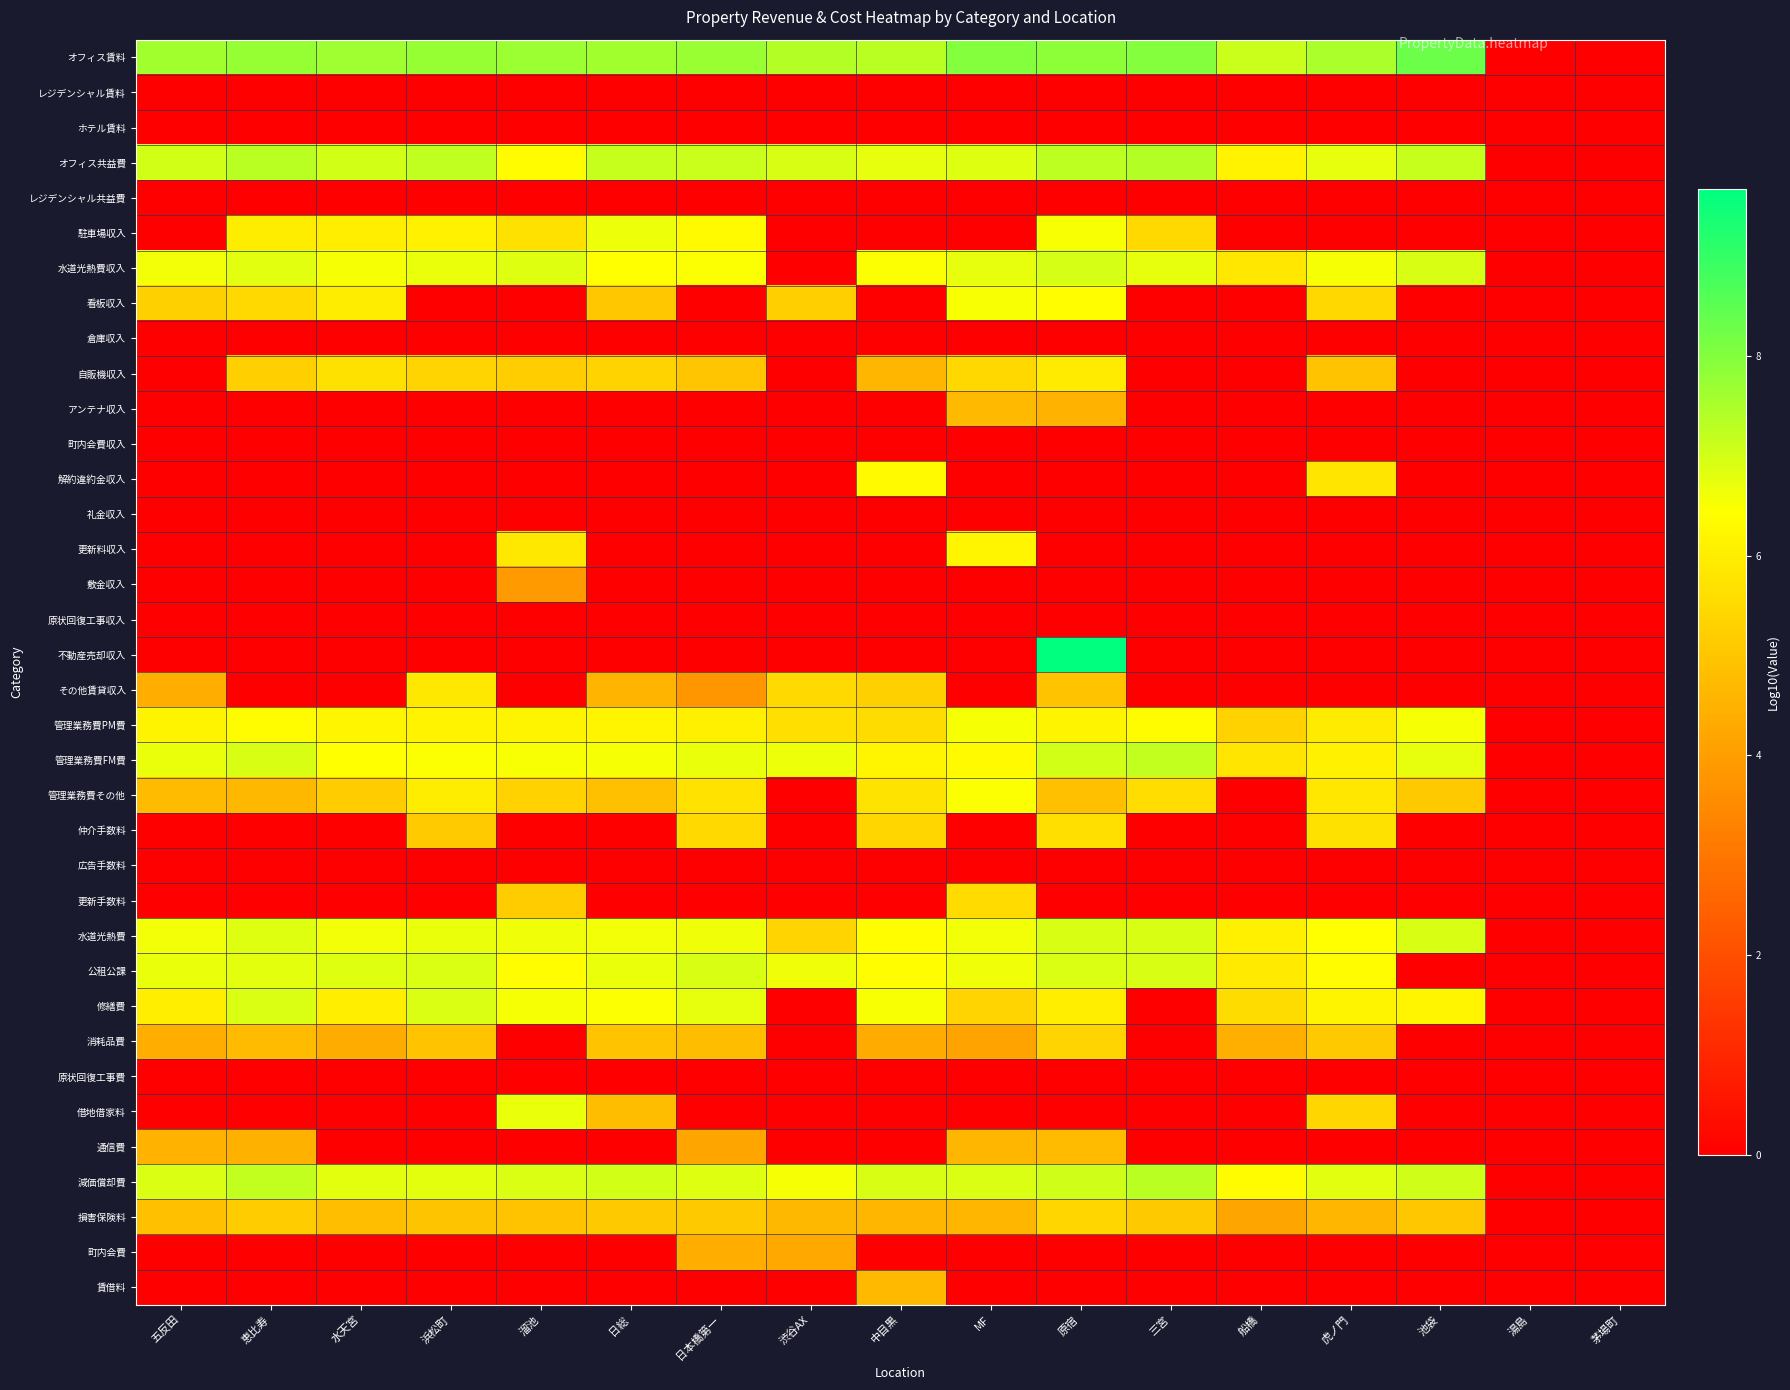

Reading right to left, transcribe all the data shown in this chart.

オフィス賃料: 茅場町=0.0	湯島=0.0	池袋=8.3	虎ノ門=7.5	船橋=7.1	三宮=8.0	原宿=7.9	MF=8.0	中目黒=7.3	渋谷AX=7.4	日本橋第一=7.7	日総=7.6	溜池=7.7	浜松町=7.7	水天宮=7.6	恵比寿=7.8	五反田=7.6
レジデンシャル賃料: 茅場町=0.0	湯島=0.0	池袋=0.0	虎ノ門=0.0	船橋=0.0	三宮=0.0	原宿=0.0	MF=0.0	中目黒=0.0	渋谷AX=0.0	日本橋第一=0.0	日総=0.0	溜池=0.0	浜松町=0.0	水天宮=0.0	恵比寿=0.0	五反田=0.0
ホテル賃料: 茅場町=0.0	湯島=0.0	池袋=0.0	虎ノ門=0.0	船橋=0.0	三宮=0.0	原宿=0.0	MF=0.0	中目黒=0.0	渋谷AX=0.0	日本橋第一=0.0	日総=0.0	溜池=0.0	浜松町=0.0	水天宮=0.0	恵比寿=0.0	五反田=0.0
オフィス共益費: 茅場町=0.0	湯島=0.0	池袋=7.1	虎ノ門=6.7	船橋=6.1	三宮=7.4	原宿=7.3	MF=6.9	中目黒=6.7	渋谷AX=6.9	日本橋第一=7.1	日総=7.2	溜池=6.4	浜松町=7.2	水天宮=7.0	恵比寿=7.3	五反田=7.0
レジデンシャル共益費: 茅場町=0.0	湯島=0.0	池袋=0.0	虎ノ門=0.0	船橋=0.0	三宮=0.0	原宿=0.0	MF=0.0	中目黒=0.0	渋谷AX=0.0	日本橋第一=0.0	日総=0.0	溜池=0.0	浜松町=0.0	水天宮=0.0	恵比寿=0.0	五反田=0.0
駐車場収入: 茅場町=0.0	湯島=0.0	池袋=0.0	虎ノ門=0.0	船橋=0.0	三宮=5.5	原宿=6.5	MF=0.0	中目黒=0.0	渋谷AX=0.0	日本橋第一=6.3	日総=6.7	溜池=5.7	浜松町=6.1	水天宮=6.0	恵比寿=6.0	五反田=0.0
水道光熱費収入: 茅場町=0.0	湯島=0.0	池袋=6.9	虎ノ門=6.5	船橋=5.8	三宮=6.7	原宿=7.0	MF=6.7	中目黒=6.5	渋谷AX=0.0	日本橋第一=6.5	日総=6.4	溜池=6.8	浜松町=6.7	水天宮=6.6	恵比寿=6.8	五反田=6.6
看板収入: 茅場町=0.0	湯島=0.0	池袋=0.0	虎ノ門=5.5	船橋=0.0	三宮=0.0	原宿=6.4	MF=6.5	中目黒=0.0	渋谷AX=5.2	日本橋第一=0.0	日総=5.0	溜池=0.0	浜松町=0.0	水天宮=6.0	恵比寿=5.5	五反田=5.3
倉庫収入: 茅場町=0.0	湯島=0.0	池袋=0.0	虎ノ門=0.0	船橋=0.0	三宮=0.0	原宿=0.0	MF=0.0	中目黒=0.0	渋谷AX=0.0	日本橋第一=0.0	日総=0.0	溜池=0.0	浜松町=0.0	水天宮=0.0	恵比寿=0.0	五反田=0.0
自販機収入: 茅場町=0.0	湯島=0.0	池袋=0.0	虎ノ門=4.9	船橋=0.0	三宮=0.0	原宿=5.9	MF=5.5	中目黒=4.6	渋谷AX=0.0	日本橋第一=5.0	日総=5.4	溜池=5.2	浜松町=5.4	水天宮=5.7	恵比寿=5.2	五反田=0.0
アンテナ収入: 茅場町=0.0	湯島=0.0	池袋=0.0	虎ノ門=0.0	船橋=0.0	三宮=0.0	原宿=4.6	MF=4.7	中目黒=0.0	渋谷AX=0.0	日本橋第一=0.0	日総=0.0	溜池=0.0	浜松町=0.0	水天宮=0.0	恵比寿=0.0	五反田=0.0
町内会費収入: 茅場町=0.0	湯島=0.0	池袋=0.0	虎ノ門=0.0	船橋=0.0	三宮=0.0	原宿=0.0	MF=0.0	中目黒=0.0	渋谷AX=0.0	日本橋第一=0.0	日総=0.0	溜池=0.0	浜松町=0.0	水天宮=0.0	恵比寿=0.0	五反田=0.0
解約違約金収入: 茅場町=0.0	湯島=0.0	池袋=0.0	虎ノ門=5.8	船橋=0.0	三宮=0.0	原宿=0.0	MF=0.0	中目黒=6.3	渋谷AX=0.0	日本橋第一=0.0	日総=0.0	溜池=0.0	浜松町=0.0	水天宮=0.0	恵比寿=0.0	五反田=0.0
礼金収入: 茅場町=0.0	湯島=0.0	池袋=0.0	虎ノ門=0.0	船橋=0.0	三宮=0.0	原宿=0.0	MF=0.0	中目黒=0.0	渋谷AX=0.0	日本橋第一=0.0	日総=0.0	溜池=0.0	浜松町=0.0	水天宮=0.0	恵比寿=0.0	五反田=0.0
更新料収入: 茅場町=0.0	湯島=0.0	池袋=0.0	虎ノ門=0.0	船橋=0.0	三宮=0.0	原宿=0.0	MF=6.2	中目黒=0.0	渋谷AX=0.0	日本橋第一=0.0	日総=0.0	溜池=5.9	浜松町=0.0	水天宮=0.0	恵比寿=0.0	五反田=0.0
敷金収入: 茅場町=0.0	湯島=0.0	池袋=0.0	虎ノ門=0.0	船橋=0.0	三宮=0.0	原宿=0.0	MF=0.0	中目黒=0.0	渋谷AX=0.0	日本橋第一=0.0	日総=0.0	溜池=3.9	浜松町=0.0	水天宮=0.0	恵比寿=0.0	五反田=0.0
原状回復工事収入: 茅場町=0.0	湯島=0.0	池袋=0.0	虎ノ門=0.0	船橋=0.0	三宮=0.0	原宿=0.0	MF=0.0	中目黒=0.0	渋谷AX=0.0	日本橋第一=0.0	日総=0.0	溜池=0.0	浜松町=0.0	水天宮=0.0	恵比寿=0.0	五反田=0.0
不動産売却収入: 茅場町=0.0	湯島=0.0	池袋=0.0	虎ノ門=0.0	船橋=0.0	三宮=0.0	原宿=9.7	MF=0.0	中目黒=0.0	渋谷AX=0.0	日本橋第一=0.0	日総=0.0	溜池=0.0	浜松町=0.0	水天宮=0.0	恵比寿=0.0	五反田=0.0
その他賃貸収入: 茅場町=0.0	湯島=0.0	池袋=0.0	虎ノ門=0.0	船橋=0.0	三宮=0.0	原宿=4.9	MF=0.0	中目黒=5.3	渋谷AX=5.5	日本橋第一=3.8	日総=4.6	溜池=0.0	浜松町=5.9	水天宮=0.0	恵比寿=0.0	五反田=4.4
管理業務費PM費: 茅場町=0.0	湯島=0.0	池袋=6.6	虎ノ門=5.9	船橋=5.3	三宮=6.4	原宿=6.2	MF=6.5	中目黒=5.6	渋谷AX=5.7	日本橋第一=6.1	日総=6.2	溜池=6.2	浜松町=6.1	水天宮=6.2	恵比寿=6.4	五反田=6.2
管理業務費FM費: 茅場町=0.0	湯島=0.0	池袋=6.7	虎ノ門=6.1	船橋=5.8	三宮=7.2	原宿=7.0	MF=6.3	中目黒=6.2	渋谷AX=6.7	日本橋第一=6.7	日総=6.6	溜池=6.5	浜松町=6.5	水天宮=6.4	恵比寿=6.9	五反田=6.7
管理業務費その他: 茅場町=0.0	湯島=0.0	池袋=5.1	虎ノ門=5.8	船橋=0.0	三宮=5.6	原宿=4.8	MF=6.5	中目黒=5.8	渋谷AX=0.0	日本橋第一=5.7	日総=4.9	溜池=5.3	浜松町=6.0	水天宮=5.1	恵比寿=4.7	五反田=4.7
仲介手数料: 茅場町=0.0	湯島=0.0	池袋=0.0	虎ノ門=5.7	船橋=0.0	三宮=0.0	原宿=5.6	MF=0.0	中目黒=5.4	渋谷AX=0.0	日本橋第一=5.5	日総=0.0	溜池=0.0	浜松町=5.1	水天宮=0.0	恵比寿=0.0	五反田=0.0
広告手数料: 茅場町=0.0	湯島=0.0	池袋=0.0	虎ノ門=0.0	船橋=0.0	三宮=0.0	原宿=0.0	MF=0.0	中目黒=0.0	渋谷AX=0.0	日本橋第一=0.0	日総=0.0	溜池=0.0	浜松町=0.0	水天宮=0.0	恵比寿=0.0	五反田=0.0
更新手数料: 茅場町=0.0	湯島=0.0	池袋=0.0	虎ノ門=0.0	船橋=0.0	三宮=0.0	原宿=0.0	MF=5.5	中目黒=0.0	渋谷AX=0.0	日本橋第一=0.0	日総=0.0	溜池=5.2	浜松町=0.0	水天宮=0.0	恵比寿=0.0	五反田=0.0
水道光熱費: 茅場町=0.0	湯島=0.0	池袋=6.9	虎ノ門=6.4	船橋=6.1	三宮=6.9	原宿=6.9	MF=6.6	中目黒=6.4	渋谷AX=5.4	日本橋第一=6.6	日総=6.6	溜池=6.6	浜松町=6.7	水天宮=6.6	恵比寿=6.9	五反田=6.6
公租公課: 茅場町=0.0	湯島=0.0	池袋=0.0	虎ノ門=6.4	船橋=5.9	三宮=6.9	原宿=6.9	MF=6.6	中目黒=6.4	渋谷AX=6.6	日本橋第一=6.9	日総=6.7	溜池=6.4	浜松町=6.9	水天宮=6.8	恵比寿=6.8	五反田=6.7
修繕費: 茅場町=0.0	湯島=0.0	池袋=6.2	虎ノ門=6.2	船橋=5.6	三宮=0.0	原宿=6.0	MF=5.4	中目黒=6.5	渋谷AX=0.0	日本橋第一=6.7	日総=6.5	溜池=6.6	浜松町=6.9	水天宮=6.0	恵比寿=6.9	五反田=6.0
消耗品費: 茅場町=0.0	湯島=0.0	池袋=0.0	虎ノ門=5.1	船橋=4.4	三宮=0.0	原宿=5.4	MF=4.1	中目黒=4.3	渋谷AX=0.0	日本橋第一=4.8	日総=4.9	溜池=0.0	浜松町=4.9	水天宮=4.4	恵比寿=4.8	五反田=4.4
原状回復工事費: 茅場町=0.0	湯島=0.0	池袋=0.0	虎ノ門=0.0	船橋=0.0	三宮=0.0	原宿=0.0	MF=0.0	中目黒=0.0	渋谷AX=0.0	日本橋第一=0.0	日総=0.0	溜池=0.0	浜松町=0.0	水天宮=0.0	恵比寿=0.0	五反田=0.0
借地借家料: 茅場町=0.0	湯島=0.0	池袋=0.0	虎ノ門=5.4	船橋=0.0	三宮=0.0	原宿=0.0	MF=0.0	中目黒=0.0	渋谷AX=0.0	日本橋第一=0.0	日総=4.8	溜池=6.7	浜松町=0.0	水天宮=0.0	恵比寿=0.0	五反田=0.0
通信費: 茅場町=0.0	湯島=0.0	池袋=0.0	虎ノ門=0.0	船橋=0.0	三宮=0.0	原宿=4.8	MF=4.6	中目黒=0.0	渋谷AX=0.0	日本橋第一=4.2	日総=0.0	溜池=0.0	浜松町=0.0	水天宮=0.0	恵比寿=4.5	五反田=4.5
減価償却費: 茅場町=0.0	湯島=0.0	池袋=7.1	虎ノ門=6.8	船橋=6.3	三宮=7.3	原宿=7.0	MF=6.9	中目黒=6.9	渋谷AX=6.6	日本橋第一=6.9	日総=7.0	溜池=6.9	浜松町=6.8	水天宮=6.8	恵比寿=7.2	五反田=6.9
損害保険料: 茅場町=0.0	湯島=0.0	池袋=5.0	虎ノ門=4.6	船橋=4.2	三宮=5.1	原宿=5.4	MF=4.6	中目黒=4.6	渋谷AX=4.7	日本橋第一=5.1	日総=5.1	溜池=4.9	浜松町=5.0	水天宮=4.8	恵比寿=5.1	五反田=4.8
町内会費: 茅場町=0.0	湯島=0.0	池袋=0.0	虎ノ門=0.0	船橋=0.0	三宮=0.0	原宿=0.0	MF=0.0	中目黒=0.0	渋谷AX=4.3	日本橋第一=4.4	日総=0.0	溜池=0.0	浜松町=0.0	水天宮=0.0	恵比寿=0.0	五反田=0.0
賃借料: 茅場町=0.0	湯島=0.0	池袋=0.0	虎ノ門=0.0	船橋=0.0	三宮=0.0	原宿=0.0	MF=0.0	中目黒=4.7	渋谷AX=0.0	日本橋第一=0.0	日総=0.0	溜池=0.0	浜松町=0.0	水天宮=0.0	恵比寿=0.0	五反田=0.0